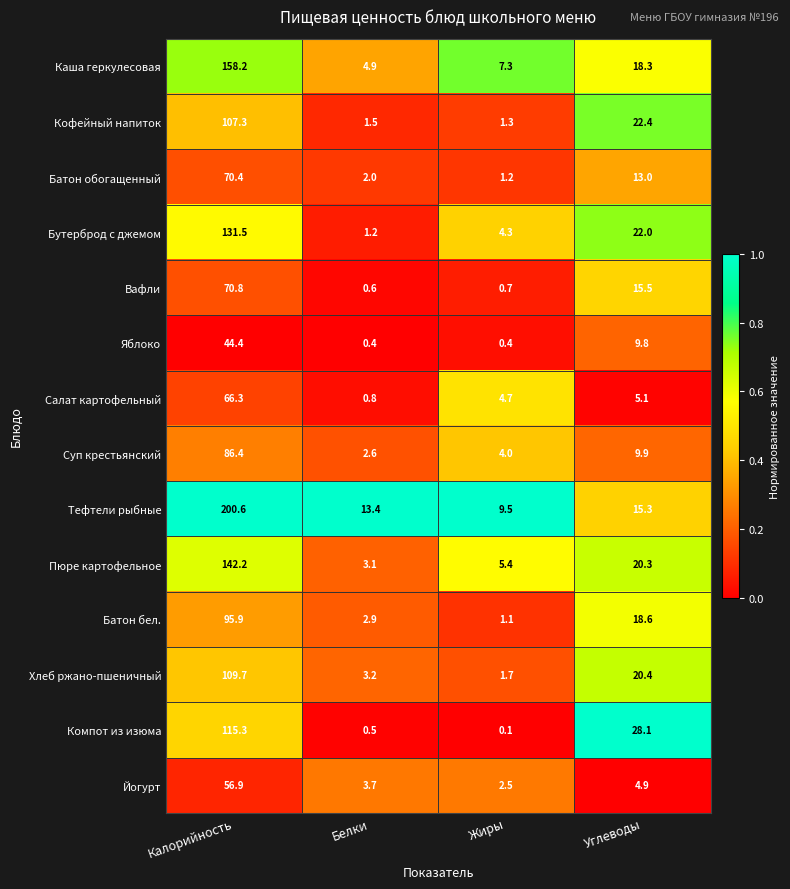

What is the difference between the second highest and second lowest values in the Вафли series?

14.8